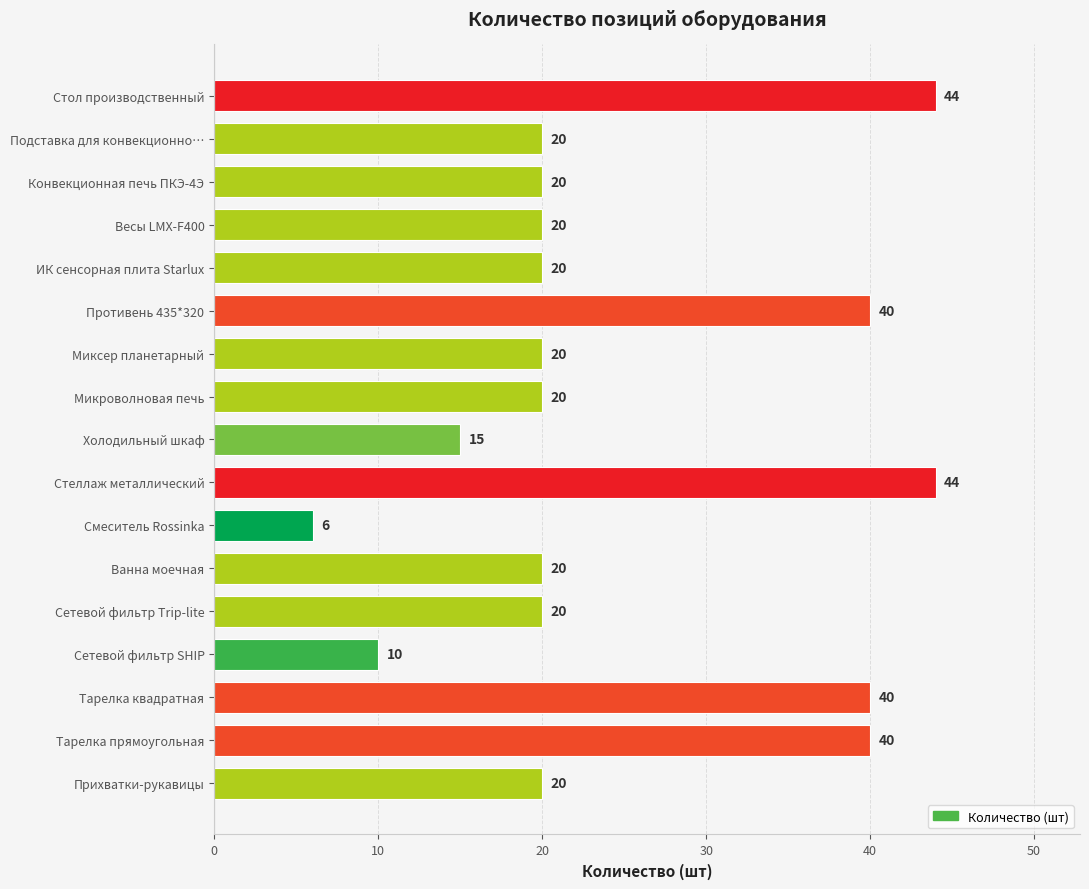

True or false: the data shows 20 at ИК сенсорная плита Starlux.

True